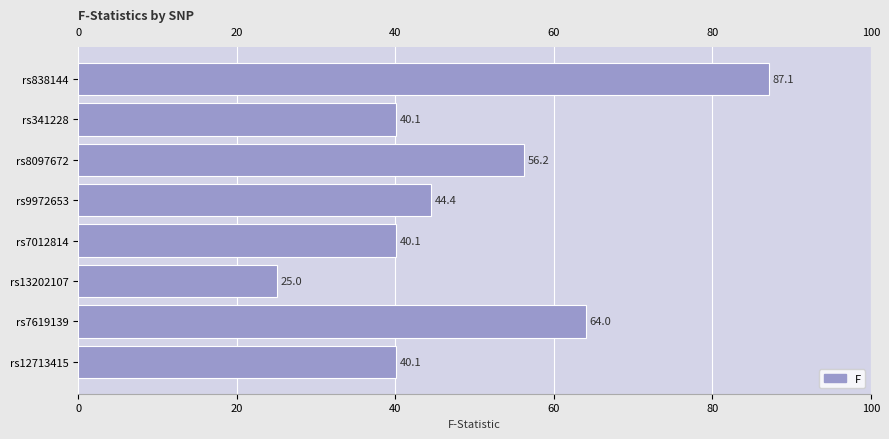

Between rs8097672 and rs9972653, which is larger?

rs8097672